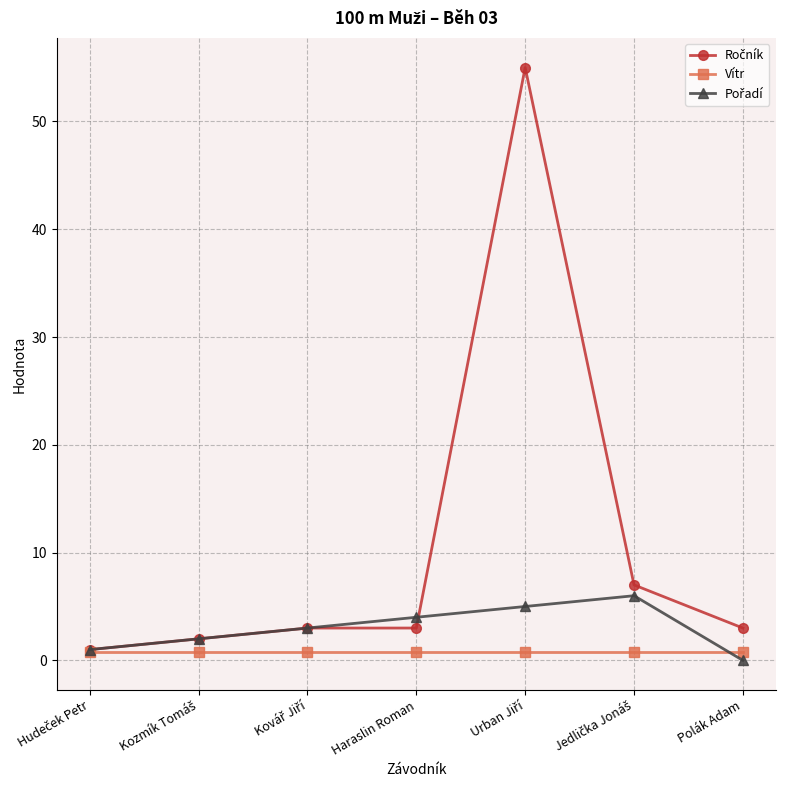

What is the label of the 4th point from the left?

Haraslin Roman